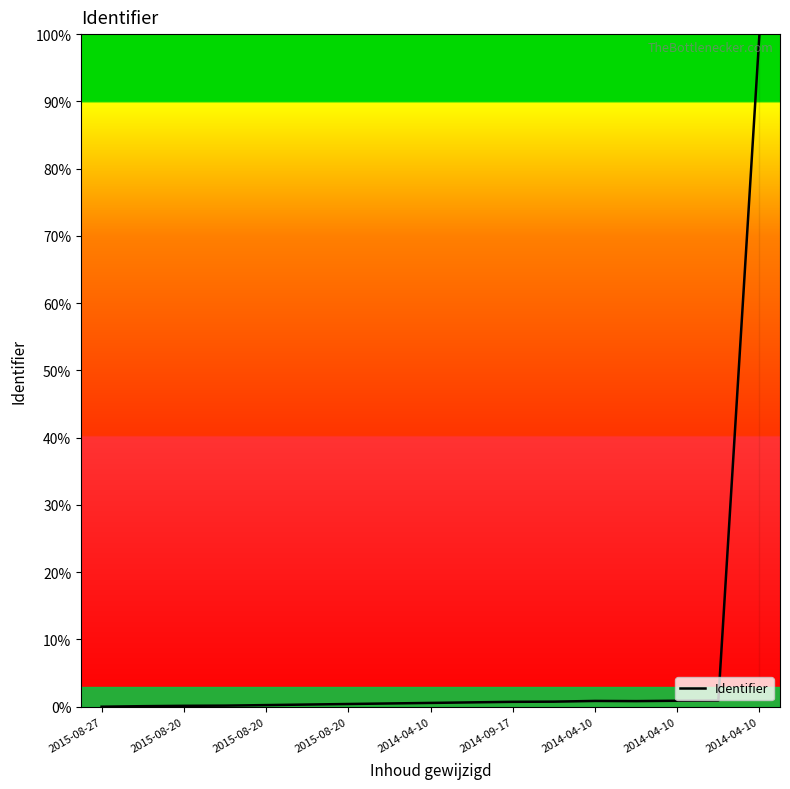

What is the difference between the maximum and minimum values?

100.0